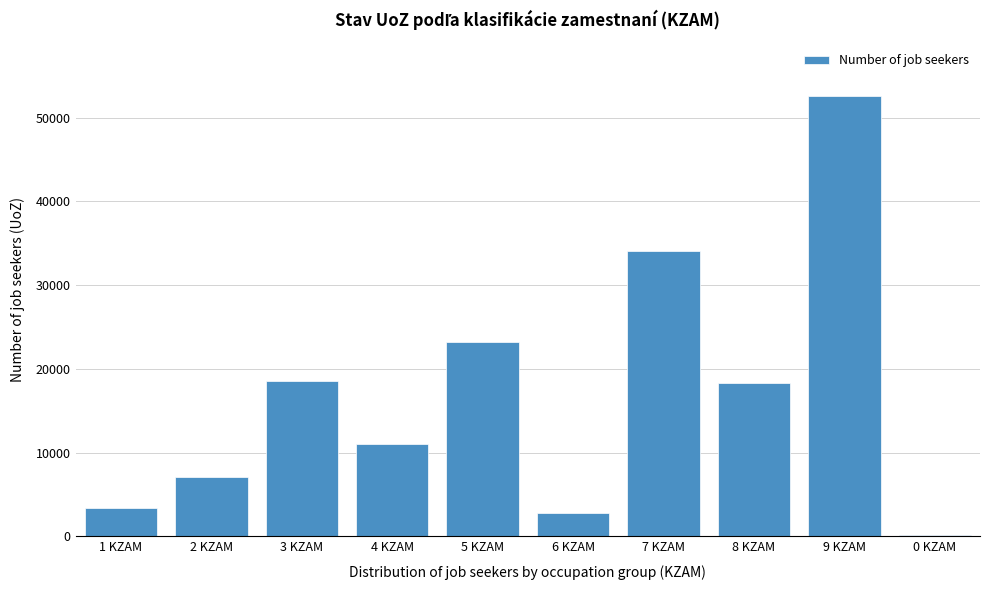

Reading right to left, what are all the values shown in this chart?

0 KZAM=124	9 KZAM=52594	8 KZAM=18258	7 KZAM=34098	6 KZAM=2730	5 KZAM=23159	4 KZAM=11062	3 KZAM=18495	2 KZAM=7046	1 KZAM=3402